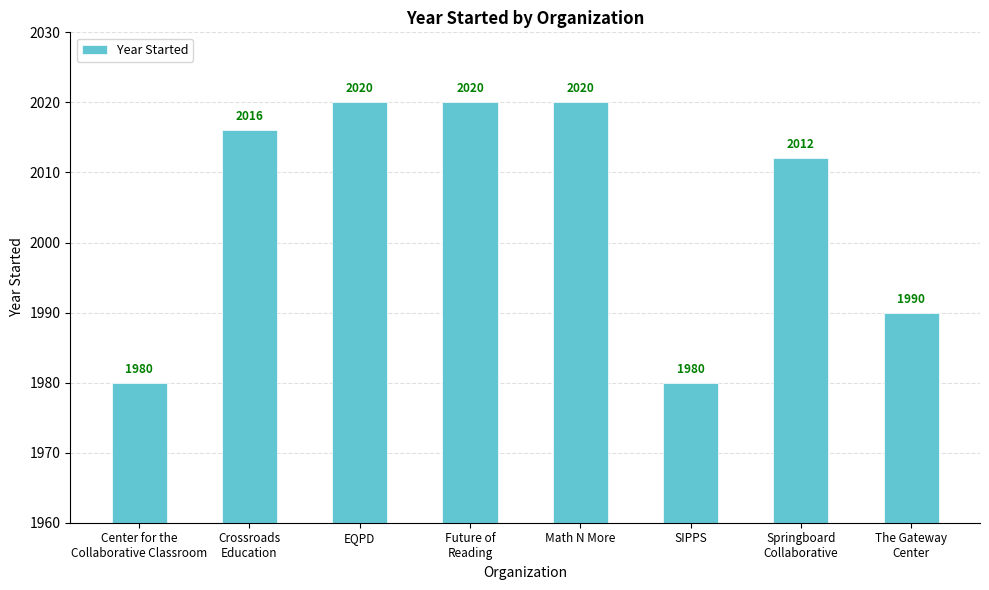

How many values are between 1990 and 2020?

6